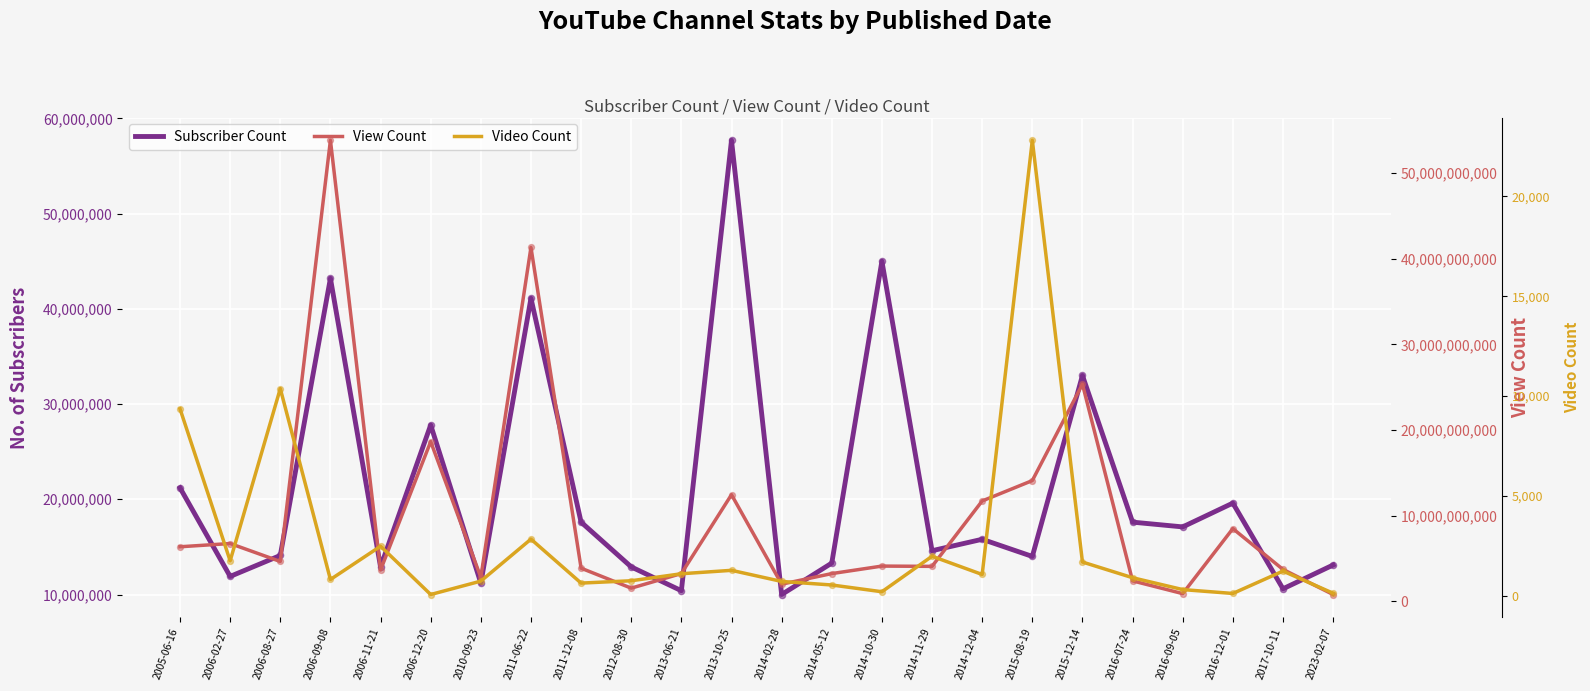

What is the total value across all series at 2010-09-23?

2827495220